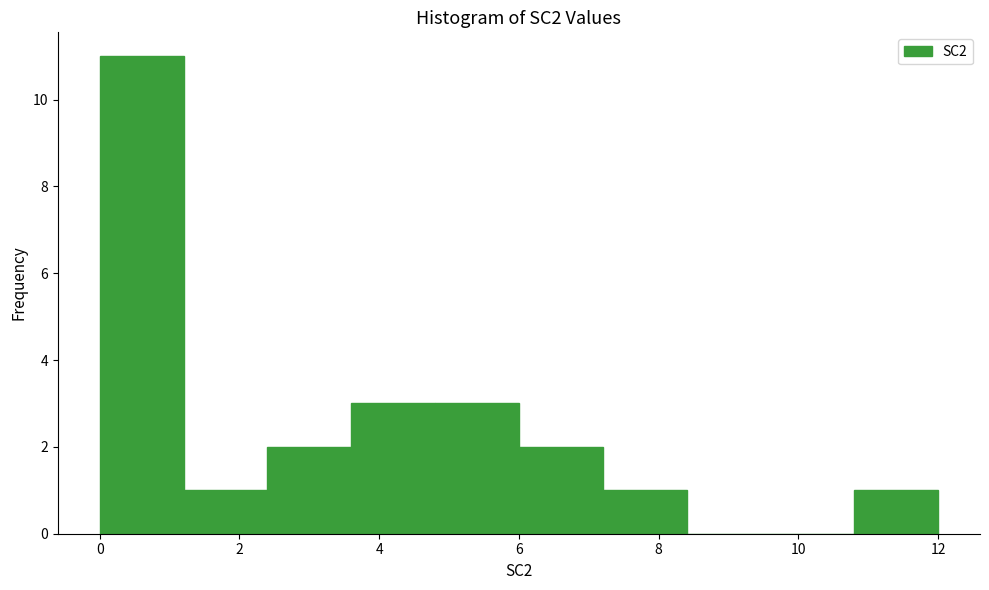

What is the height of the bar covering 4.8 to 6.0 on the x-axis? The values are not printed on the chart, so give them approximately, as read against the axis.

3